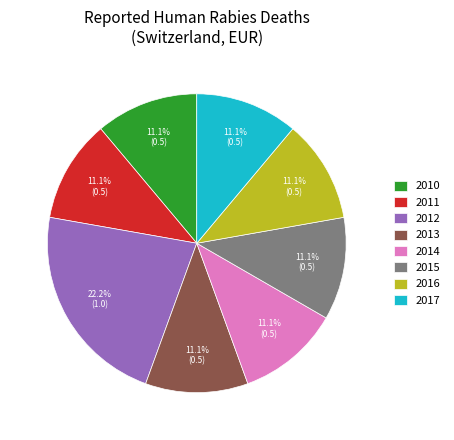

Does 2016 represent more than half of the total?

No